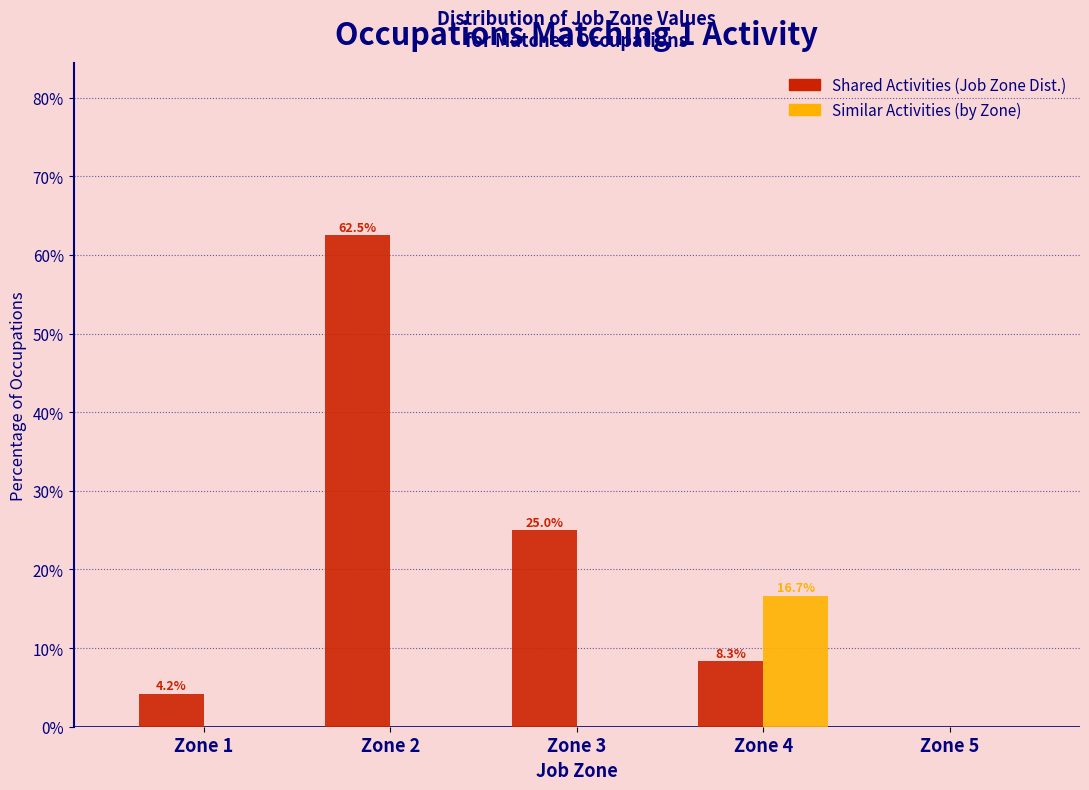

Reading left to right, transcribe all the data shown in this chart.

Shared Activities (Job Zone Dist.): Zone 1=4.2	Zone 2=62.5	Zone 3=25.0	Zone 4=8.3	Zone 5=0.0
Similar Activities (by Zone): Zone 1=0.0	Zone 2=0.0	Zone 3=0.0	Zone 4=16.7	Zone 5=0.0